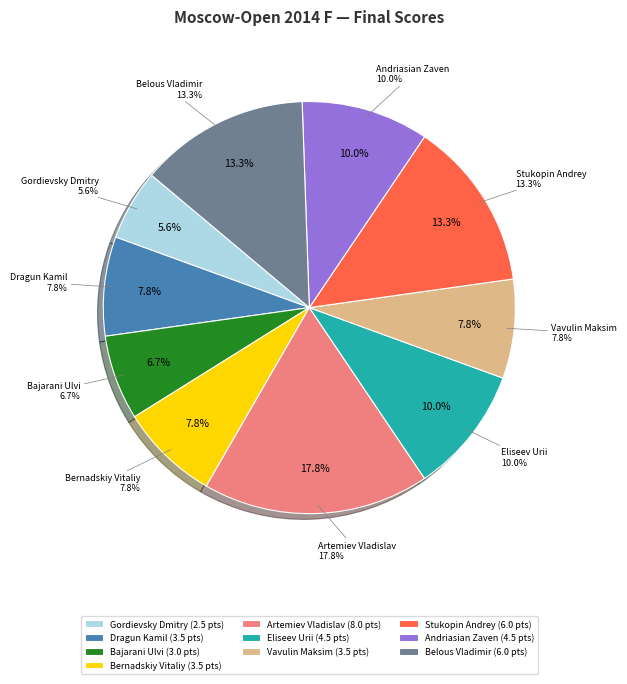

What is the smallest slice in the pie chart?

Gordievsky Dmitry